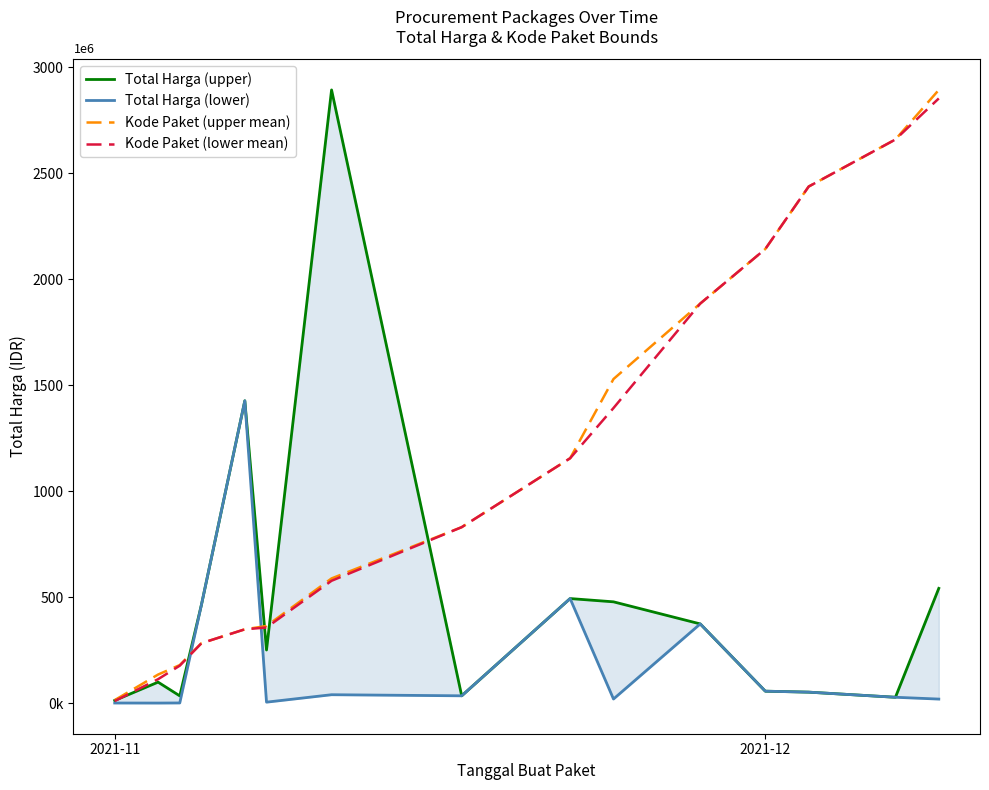

Does the chart have visible grid lines?

No